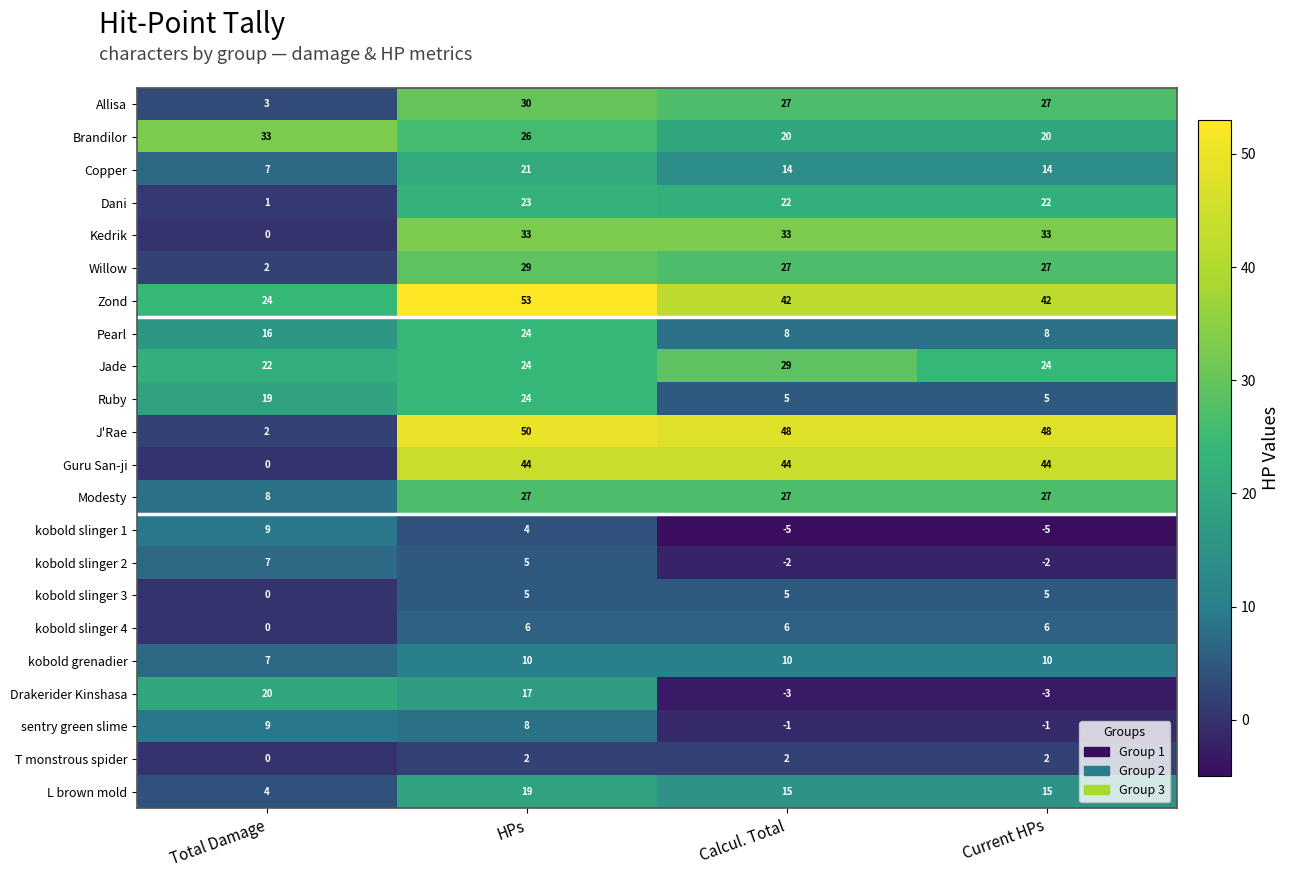

Is it true that Guru San-ji equals 44 at HPs?

True